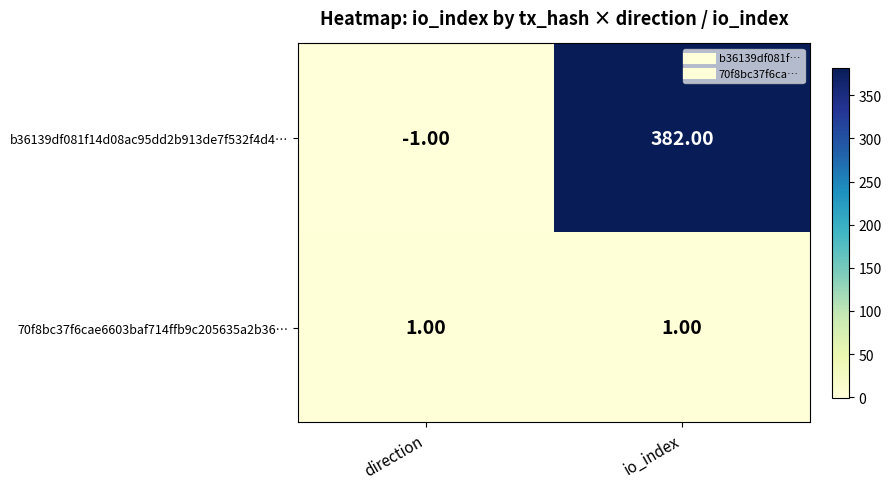

Where is b36139df081f14d08ac95dd2b913de7f532f4d4… nearest to the value 190?

direction